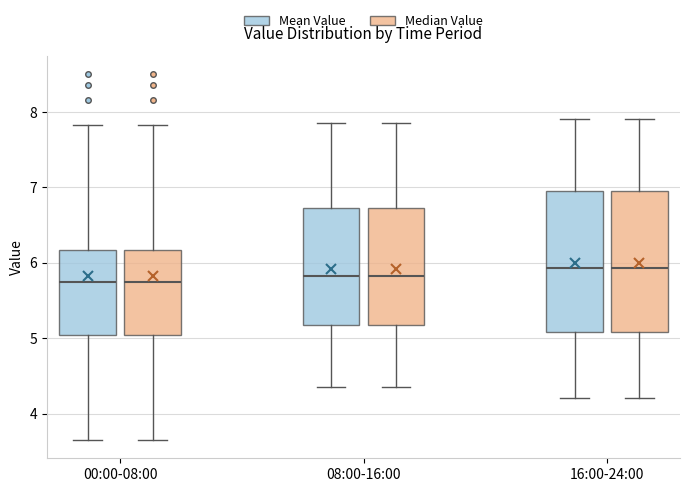

Where does the lower whisker of the box for 08:00-16:00 (Mean Value) end on the y-axis? The values are not printed on the chart, so give them approximately, as read against the axis.

4.4